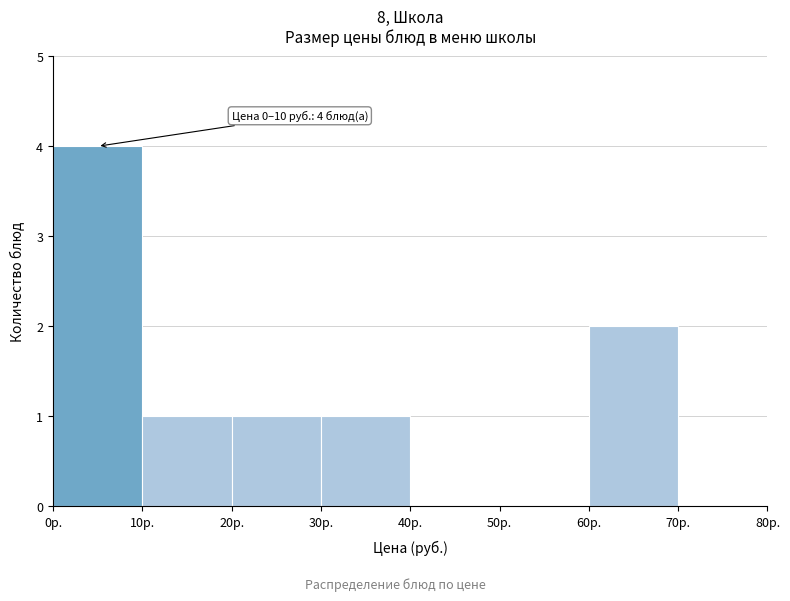

Over which range of the x-axis is the bar tallest?

0 to 10